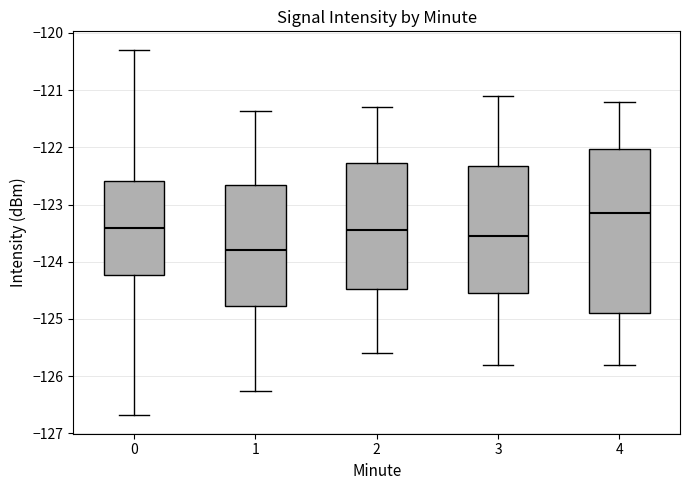

Where is the upper edge of the box at x = 2 on the y-axis? The values are not printed on the chart, so give them approximately, as read against the axis.

-122.3